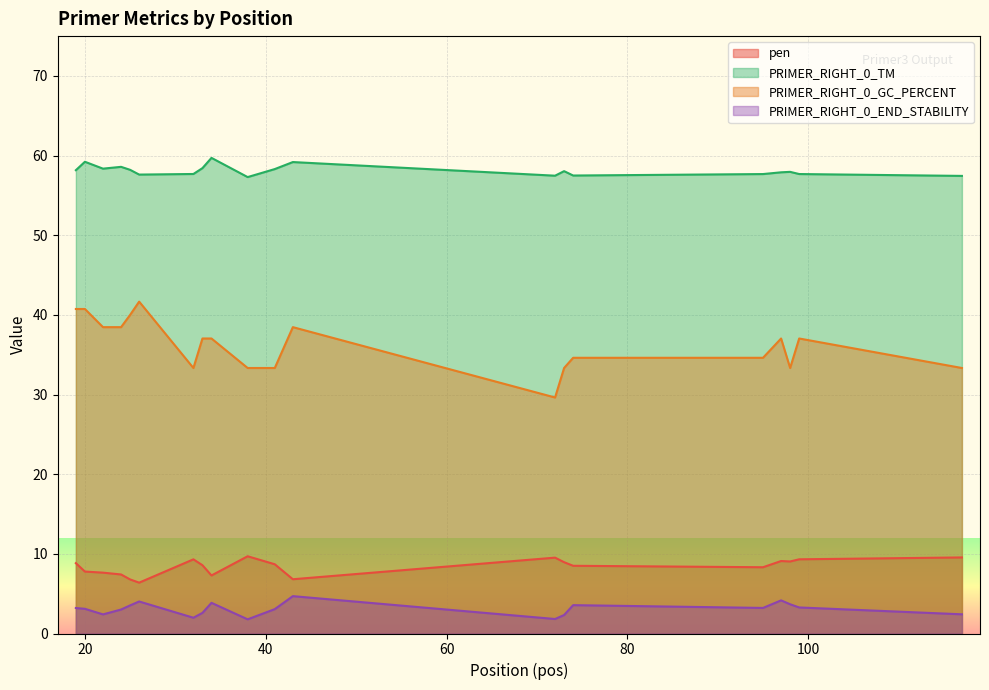

True or false: PRIMER_RIGHT_0_GC_PERCENT has more than 1 interior local peaks.

True